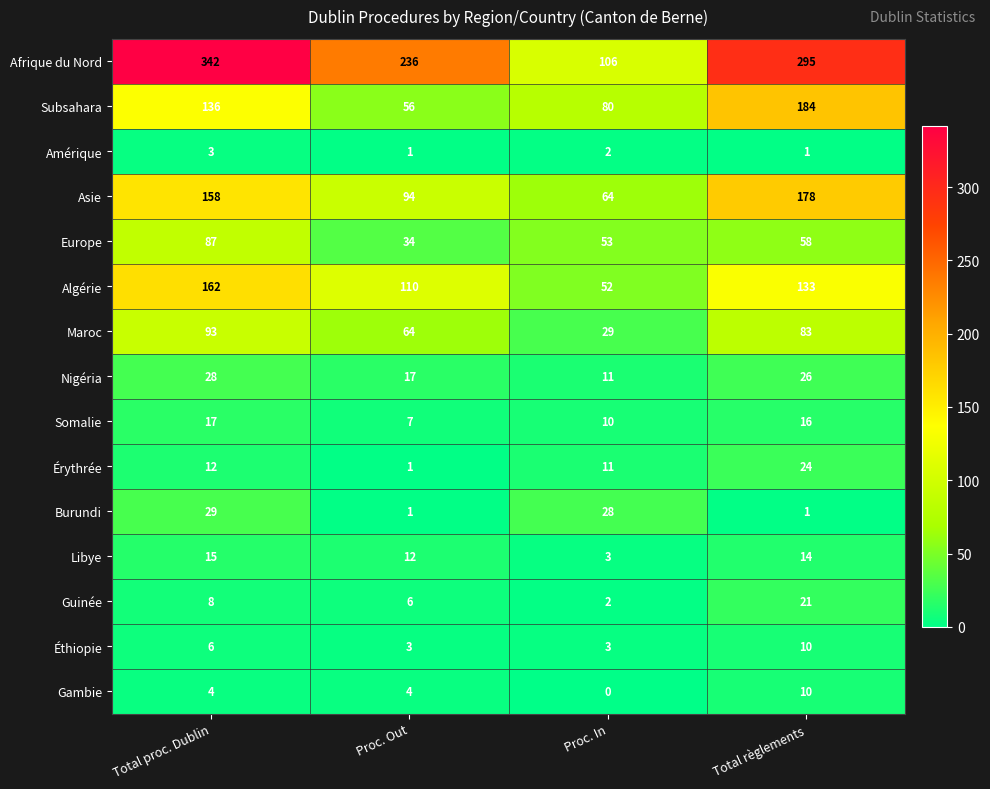

The Nigéria series shows 11 at Proc. In. True or false?

True